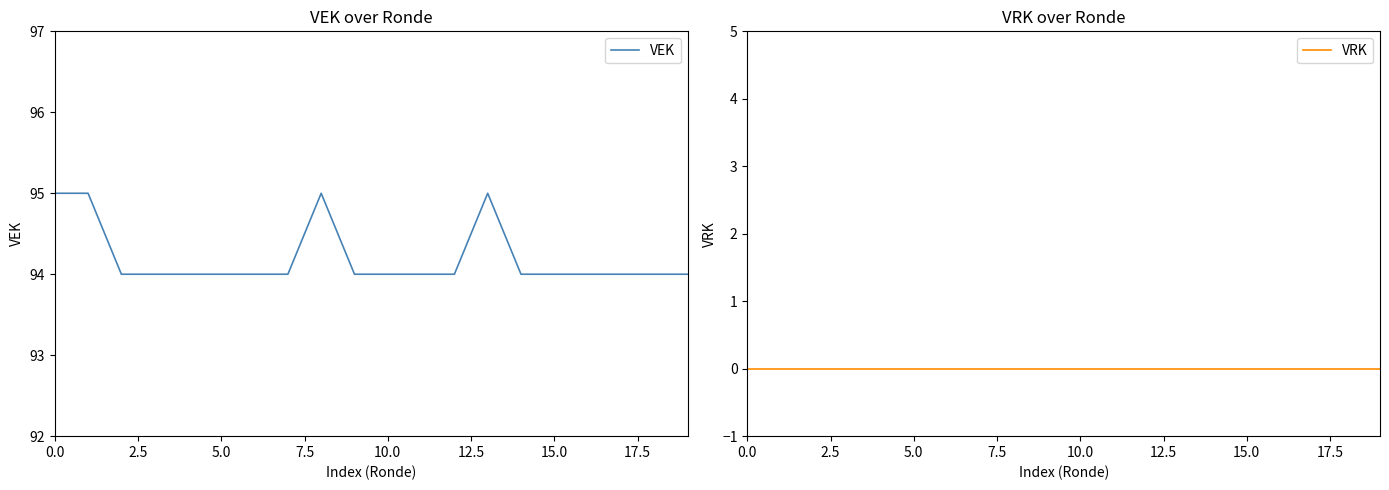

True or false: VRK and VEK cross at least once.

False